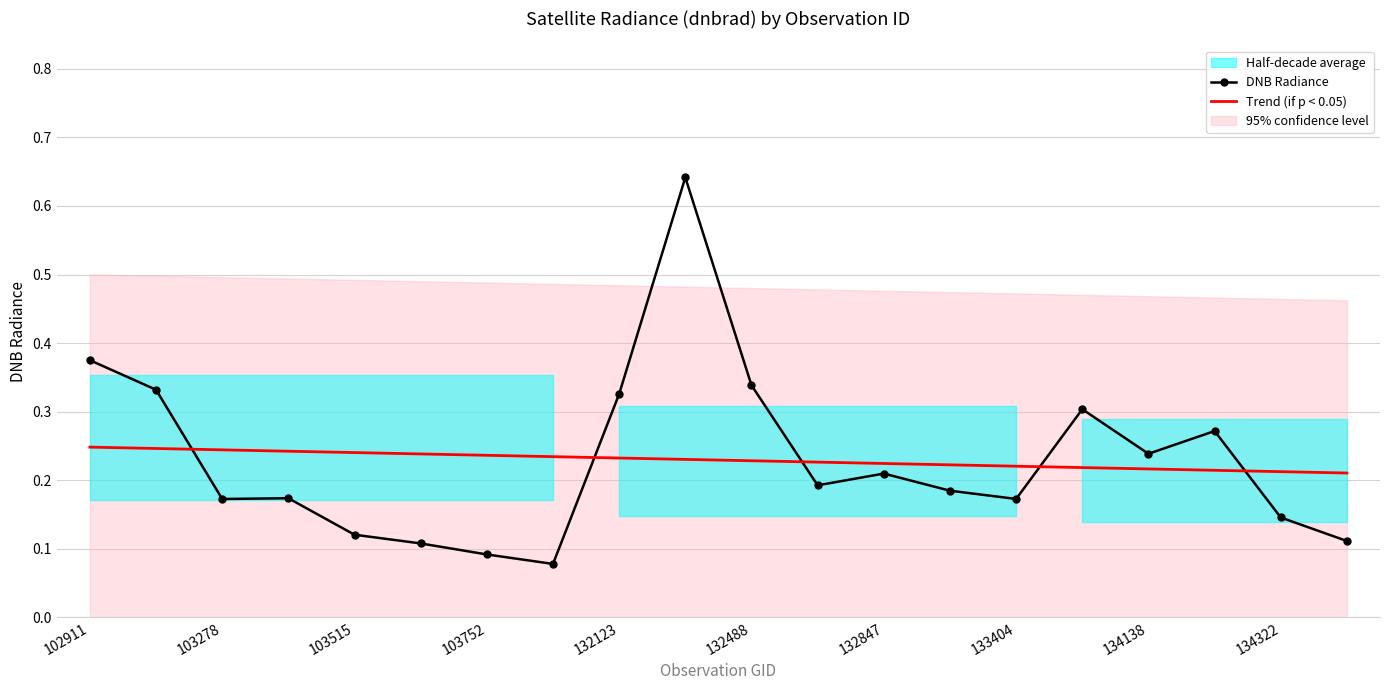

Is this an area chart (filled region under the line)?

No